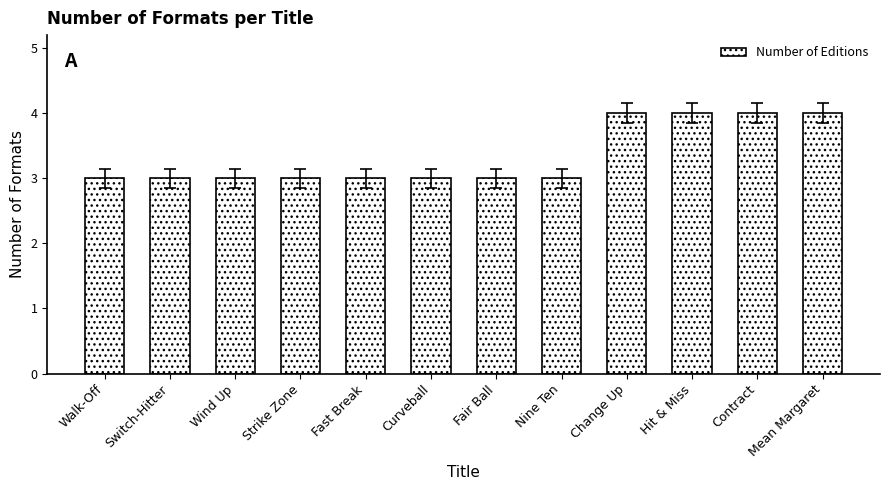

What is the average value?

3